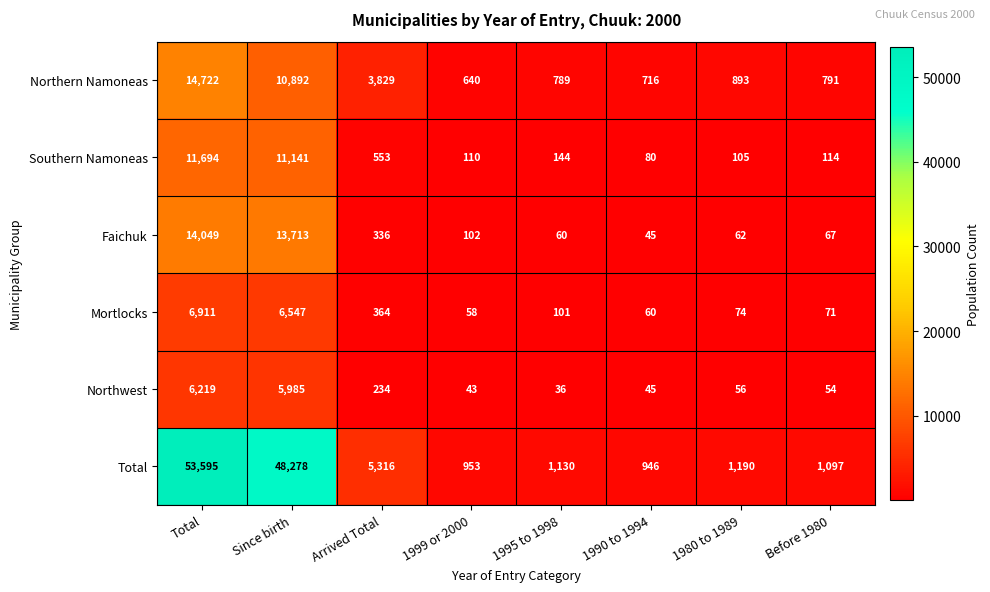

Which series has the largest range (max minus min)?

Total